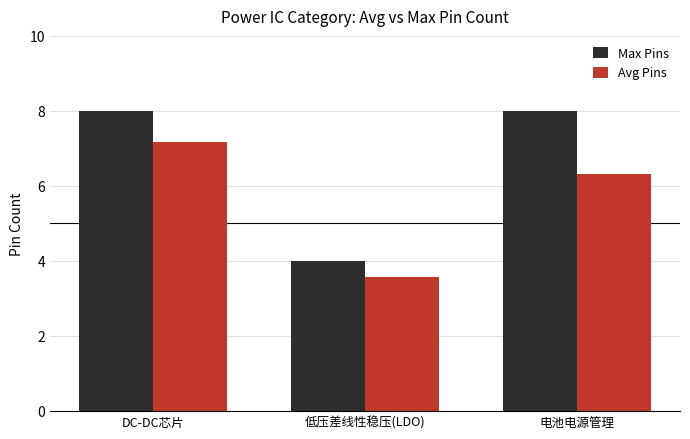

What is the total value across all series at DC-DC芯片?

15.2